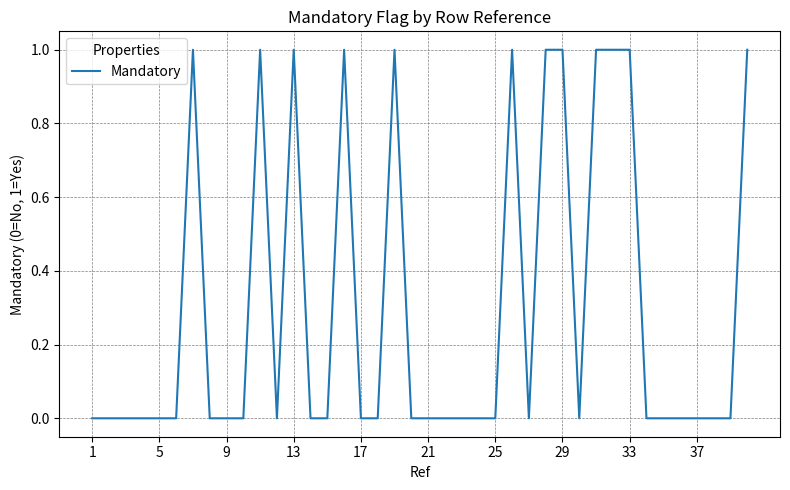

Does the chart have visible grid lines?

Yes